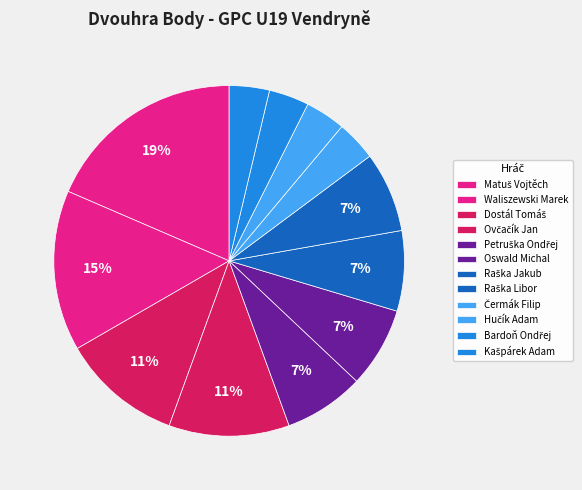

Which category has the biggest portion of the pie?

Matuš Vojtěch